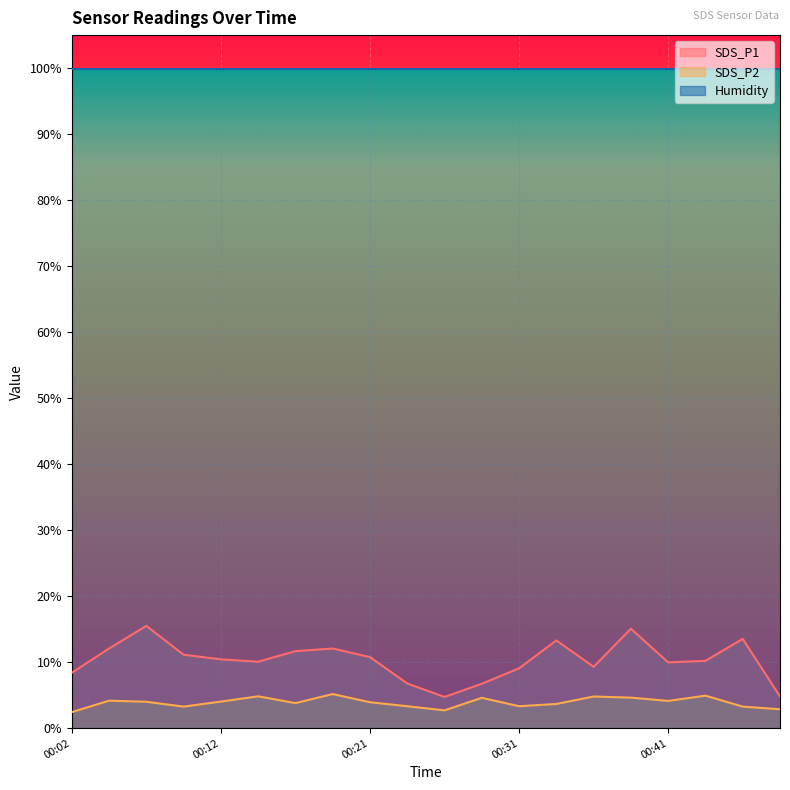

What is the difference between the highest and lowest values at 00:21?

96.0